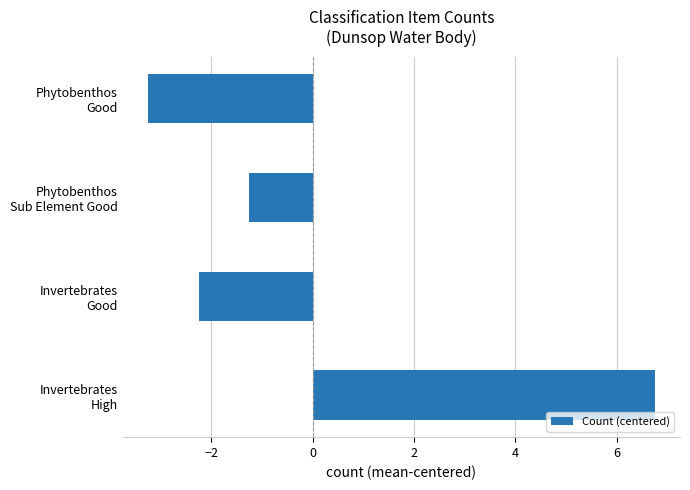

What is the minimum value shown in the chart?

-3.2